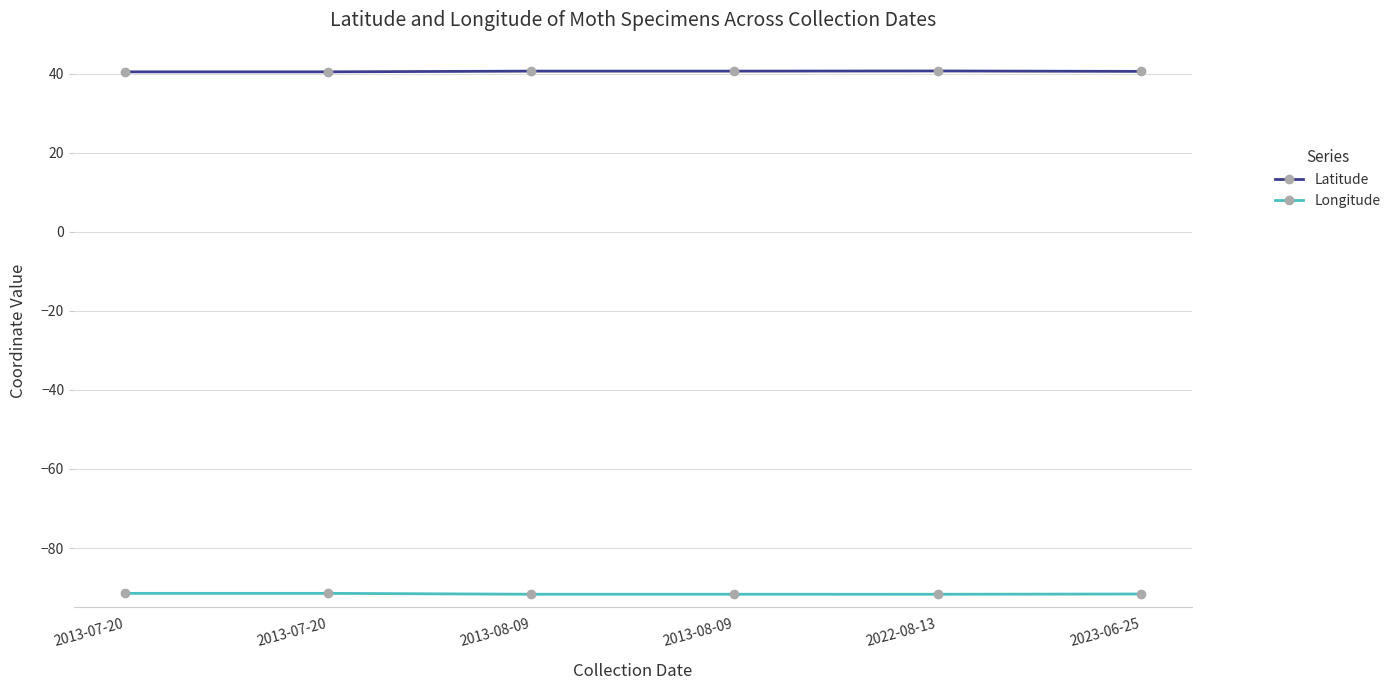

Reading left to right, transcribe all the data shown in this chart.

Latitude: 40.4	40.4	40.6	40.6	40.7	40.5
Longitude: -91.5	-91.5	-91.7	-91.7	-91.7	-91.6